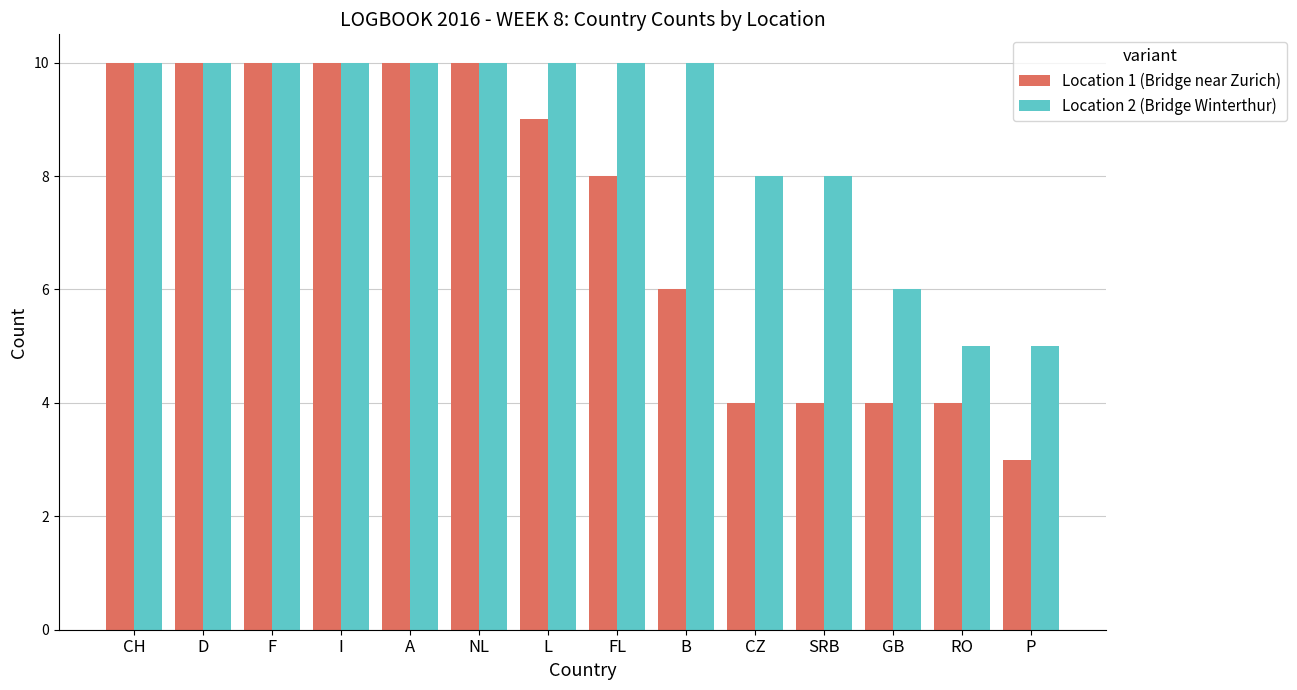

True or false: Location 1 (Bridge near Zurich) has a value of 10 at F.

True